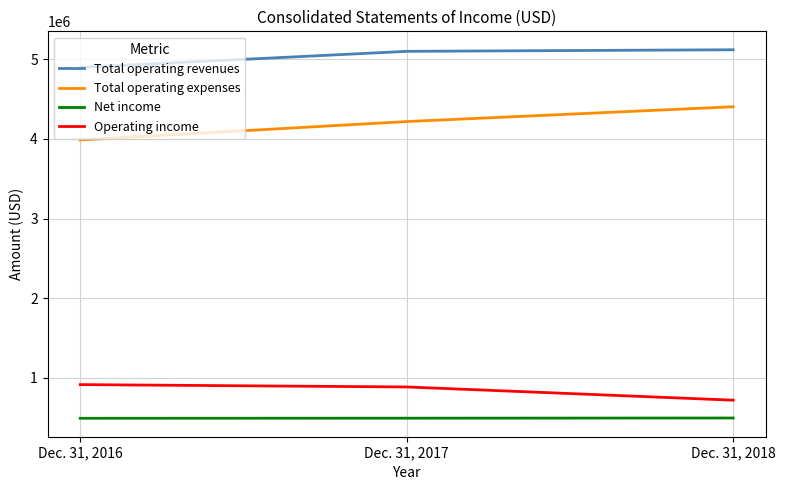

At how many categories does at least one series exceed 2680267?

3